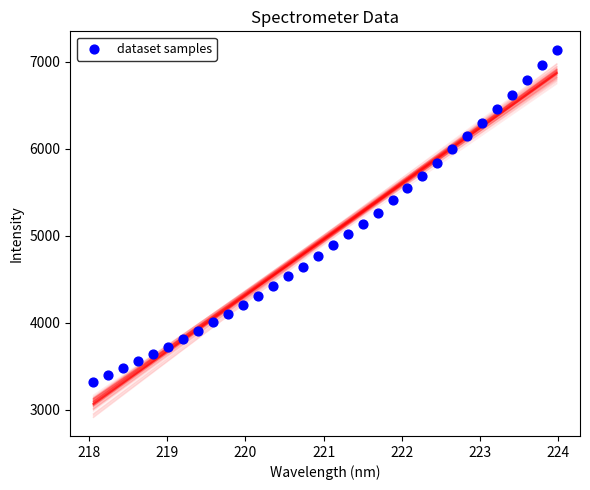

What is the range of Y values (max minus min)?

3815.8